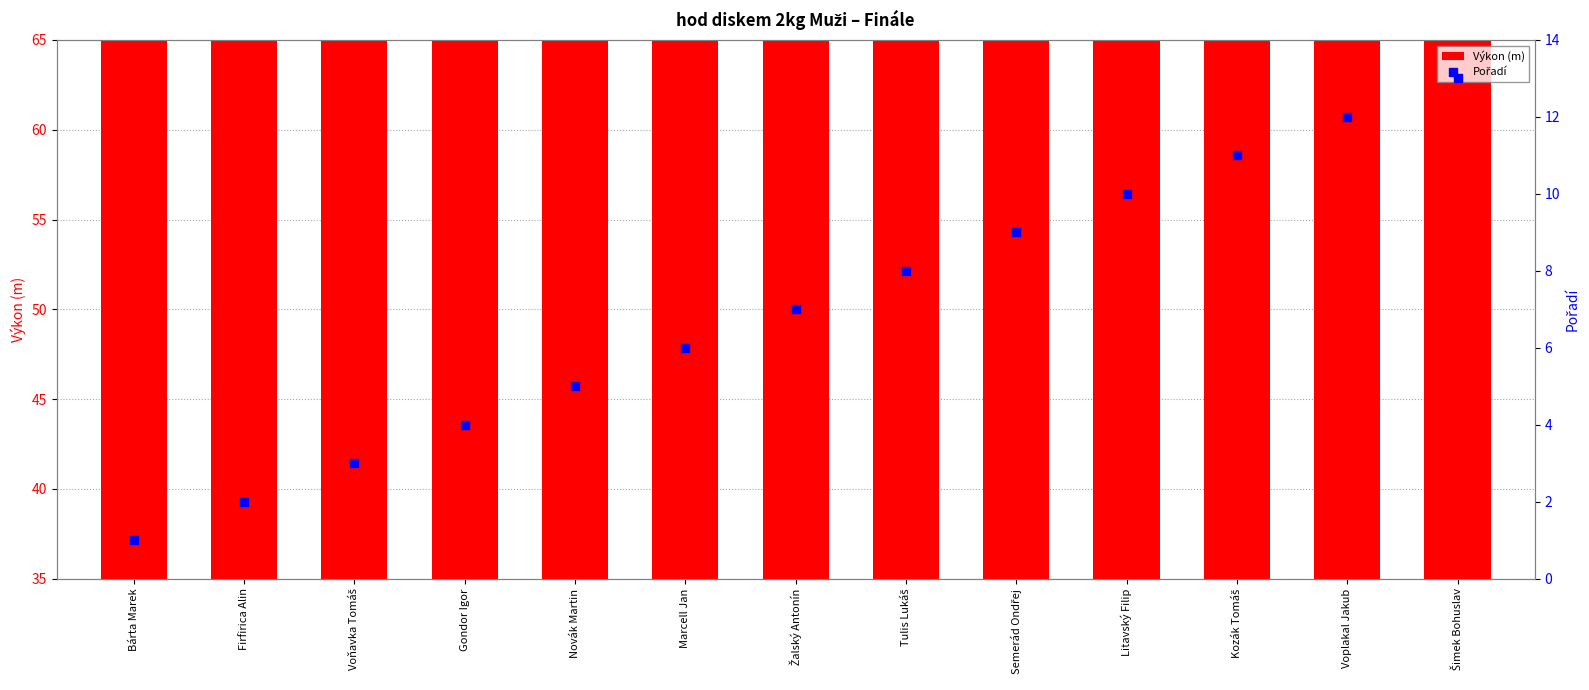

Which series has the largest Y range (max minus min)?

Výkon (m)